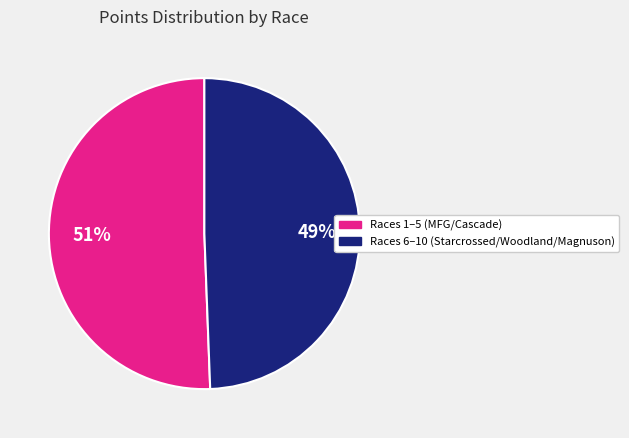

Which category has the smallest portion of the pie?

49%